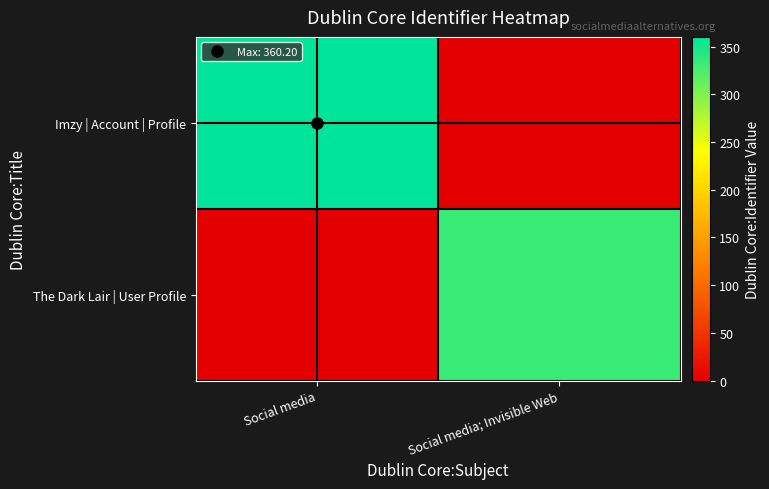

Reading left to right, list all the values displayed in this chart.

Imzy | Account | Profile: Social media=360.2	Social media; Invisible Web=0.0
The Dark Lair | User Profile: Social media=0.0	Social media; Invisible Web=333.2